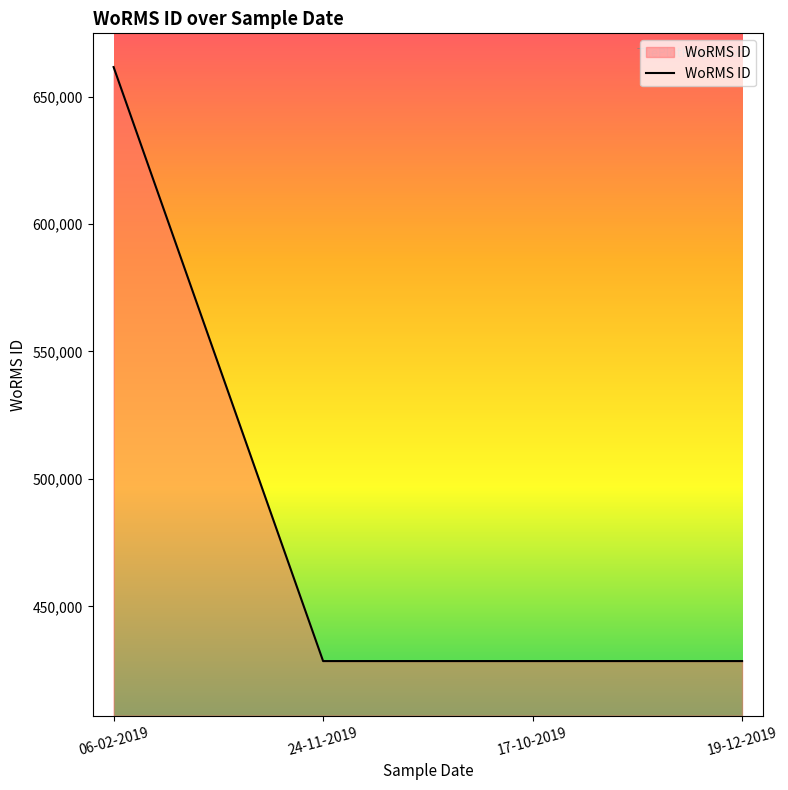

Read the value at 19-12-2019.

428522